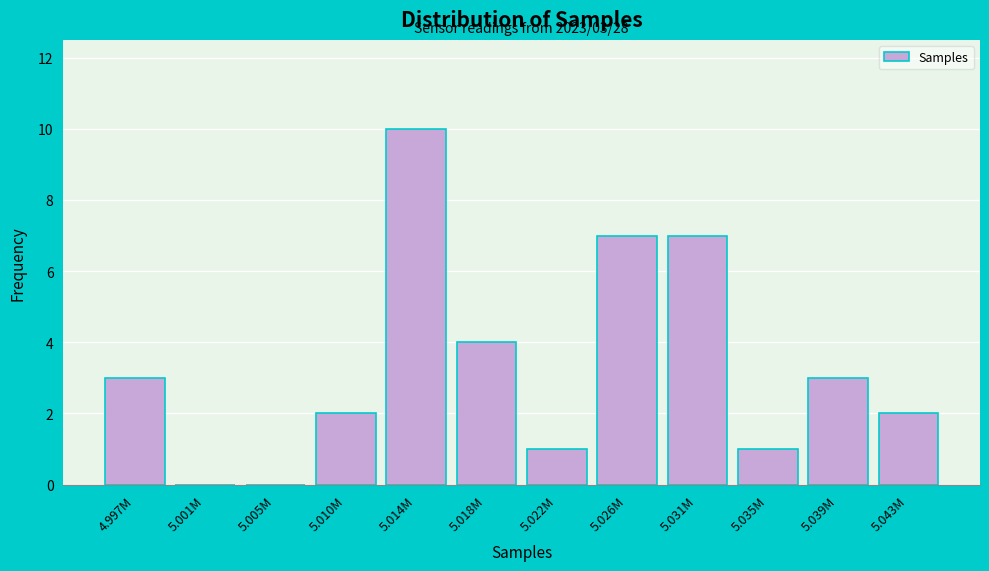

Reading left to right, extract all data points from this chart.

4.997M=3	5.001M=0	5.005M=0	5.010M=2	5.014M=10	5.018M=4	5.022M=1	5.026M=7	5.031M=7	5.035M=1	5.039M=3	5.043M=2